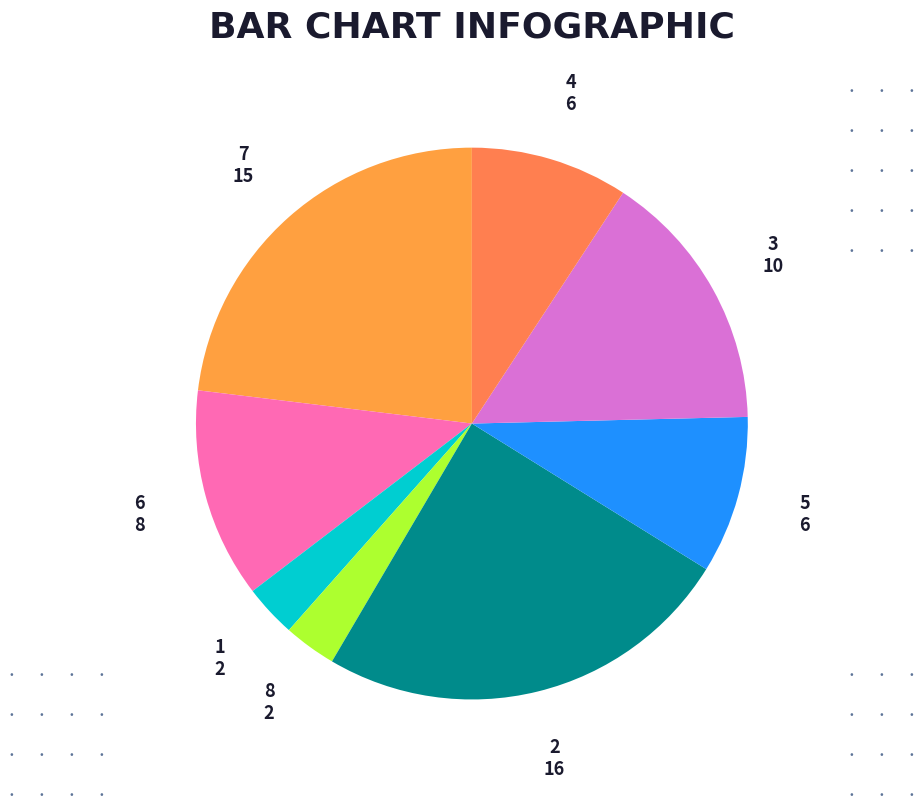

Do 8 and 4 together represent more than half of the pie?

No